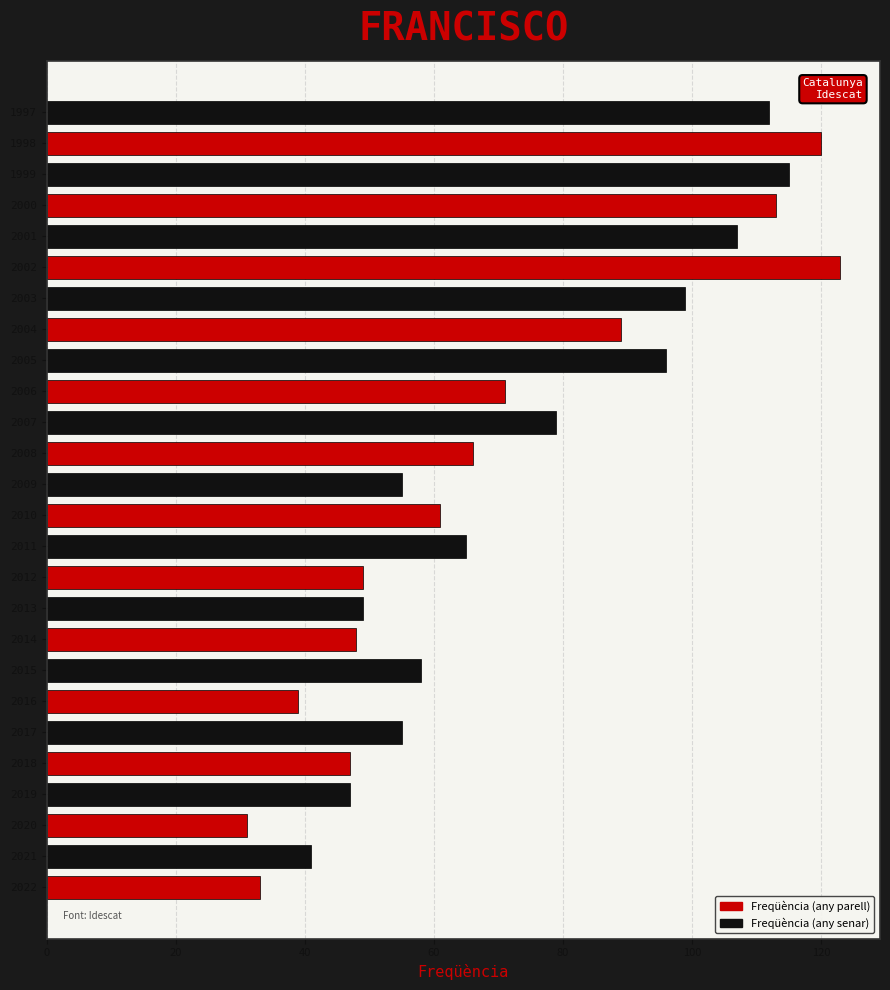

Which has a higher value, 2007 or 2011?

2007